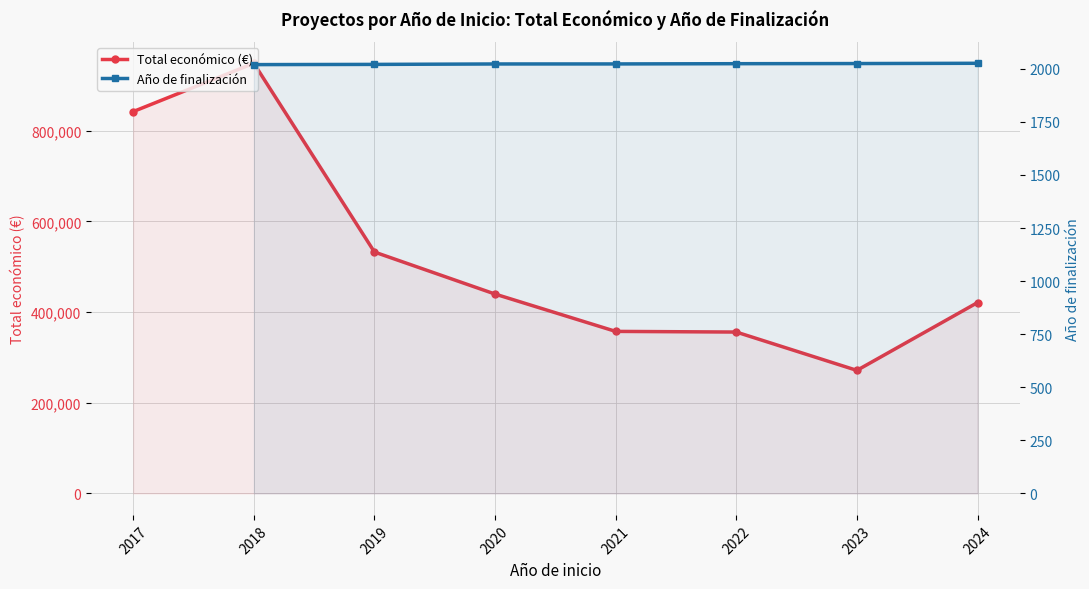

Rank the series at 2018 from lowest to highest value.

Año de finalización, Total económico (€)